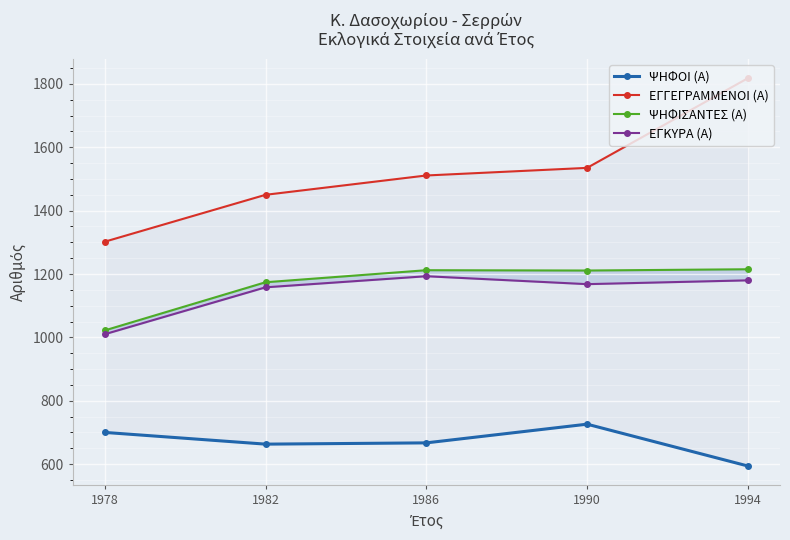

How many lines are shown in the chart?

4